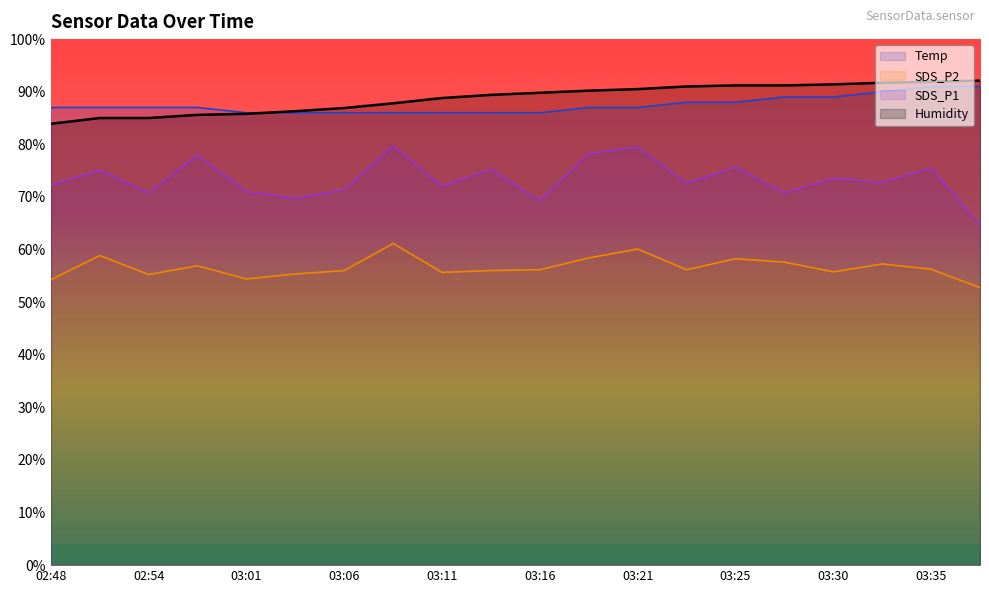

What is the average value of the SDS_P1 series?

73.4